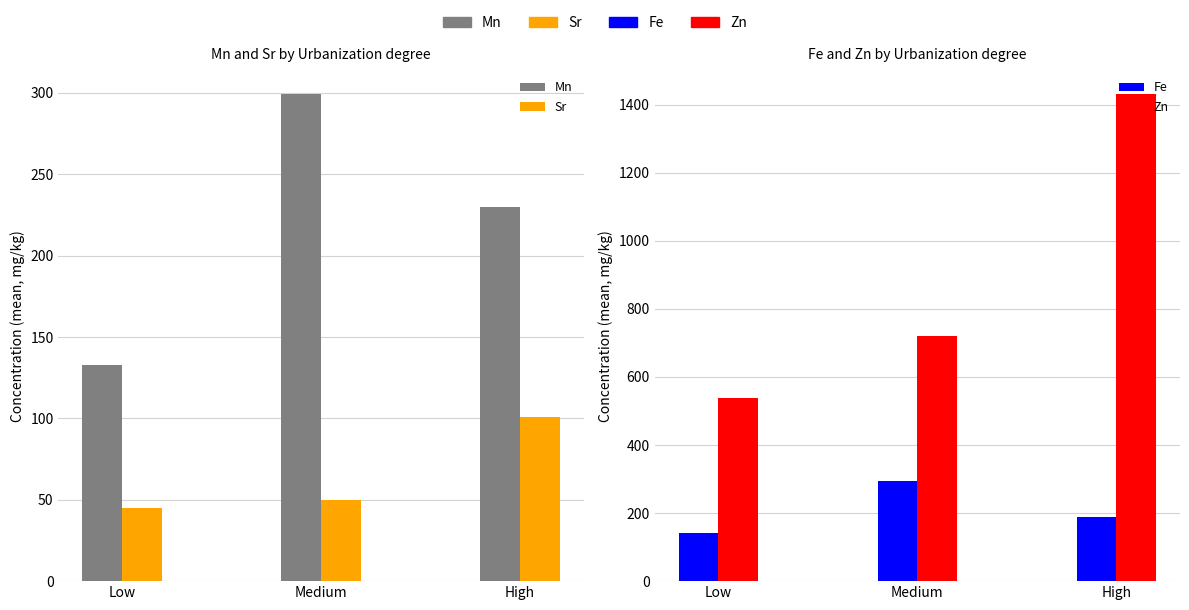

What is the sum of the Zn values at Low and High?

1967